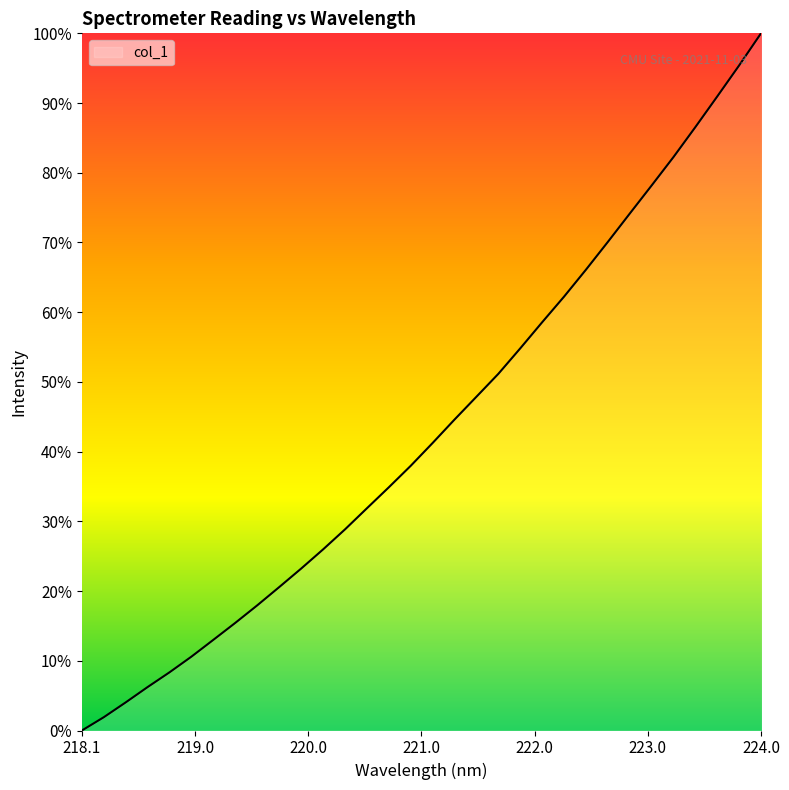

What is the maximum value shown in the chart?

100.0